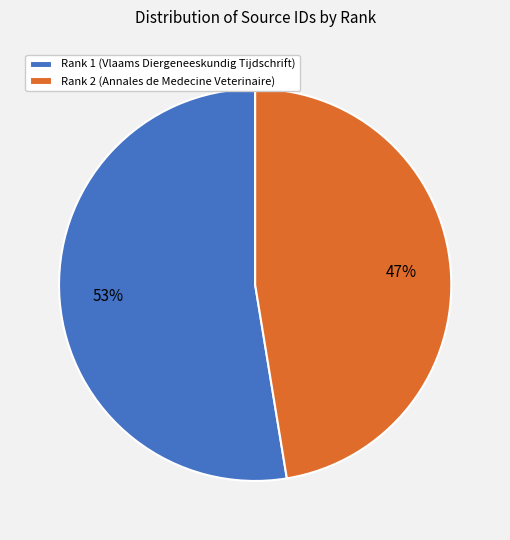

To the nearest percent, what portion does Rank 2 (Annales de Medecine Veterinaire) represent?

47%